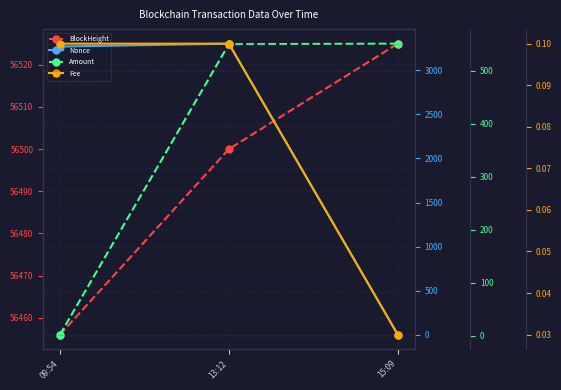

At how many categories does at least one series exceed 50260?

3